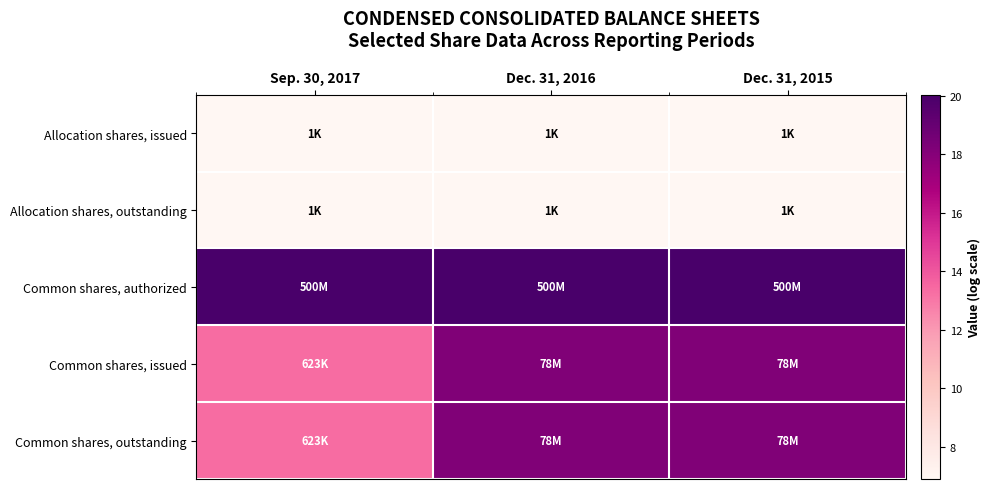

Between Dec. 31, 2015 and Sep. 30, 2017, which is larger?

Dec. 31, 2015